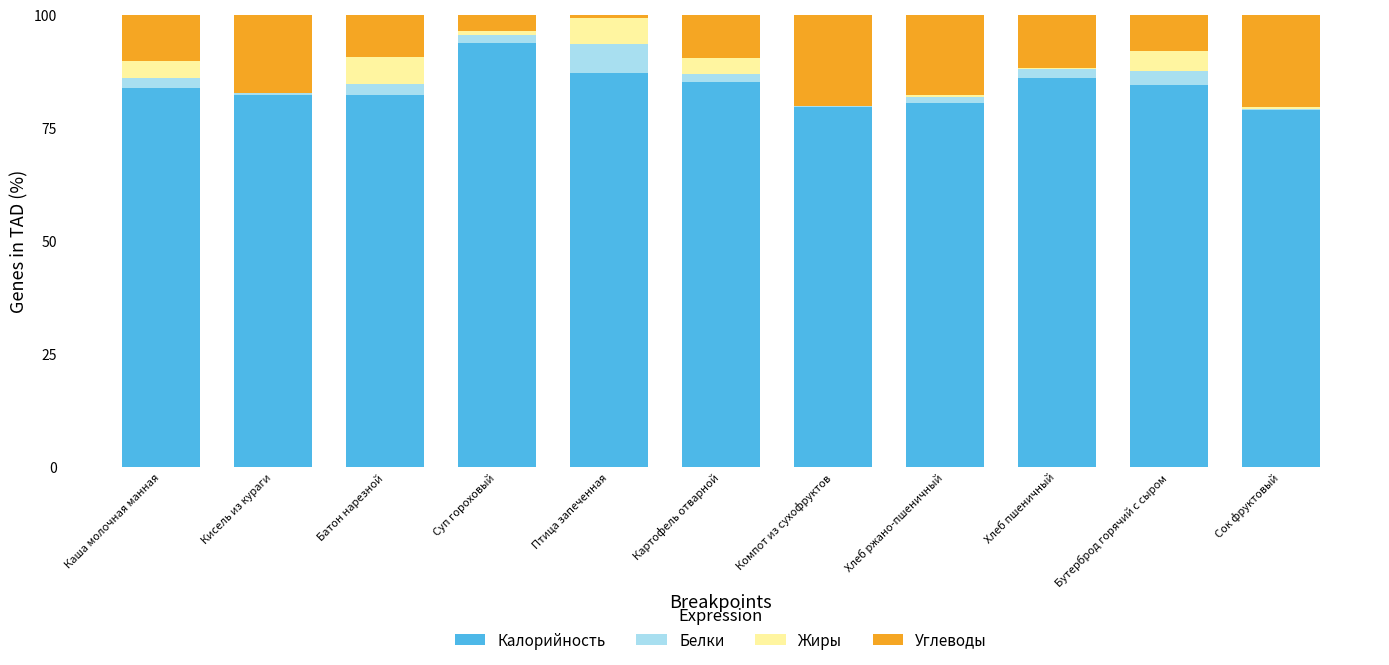

The value of Калорийность at Кисель из кураги is 127.8. True or false?

False